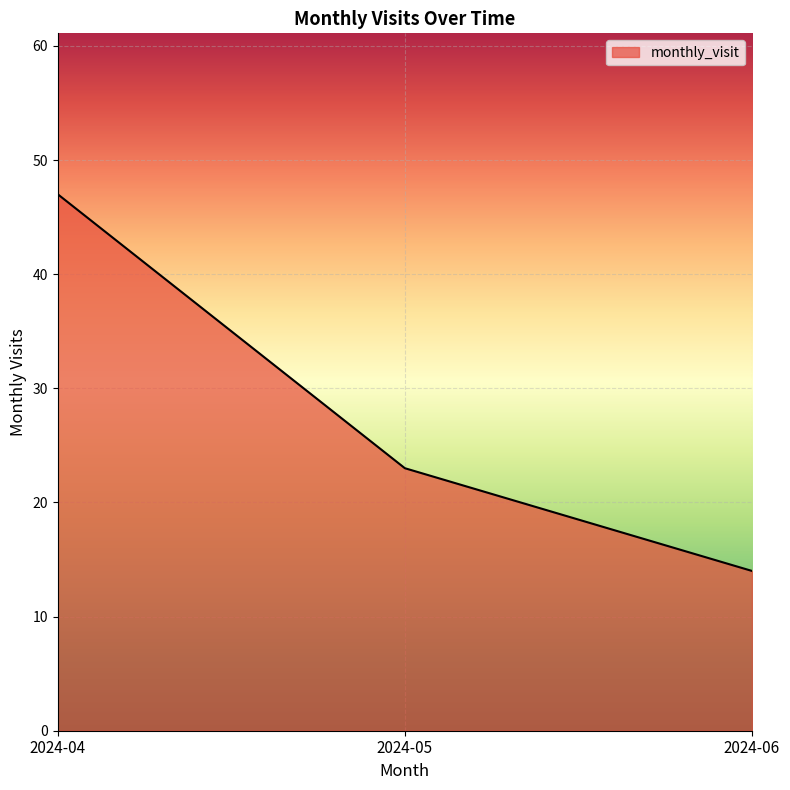

Reading left to right, what are all the values shown in this chart?

47	23	14